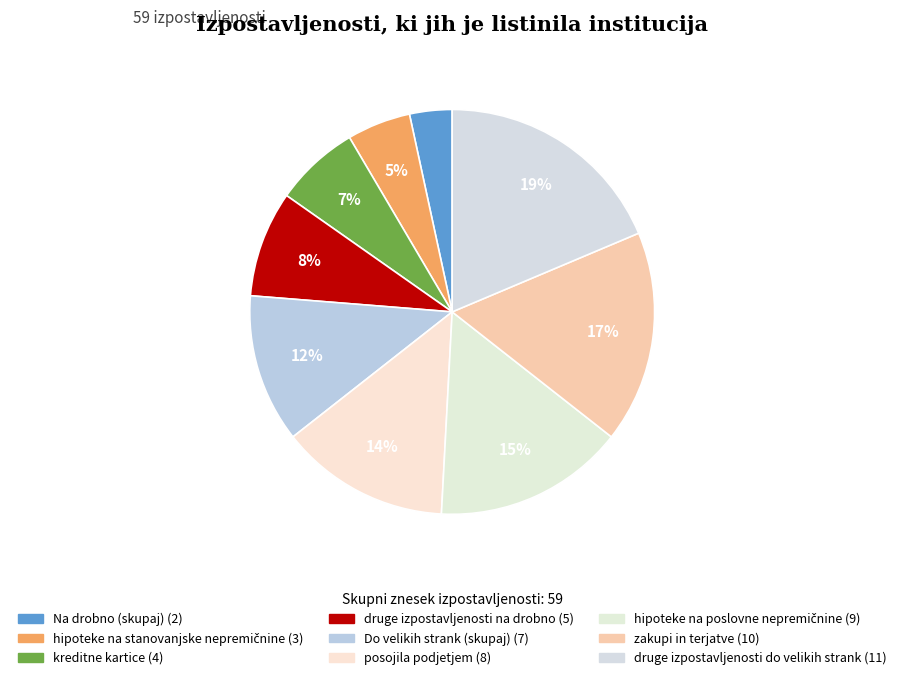

What is the smallest slice in the pie chart?

Na drobno (skupaj)